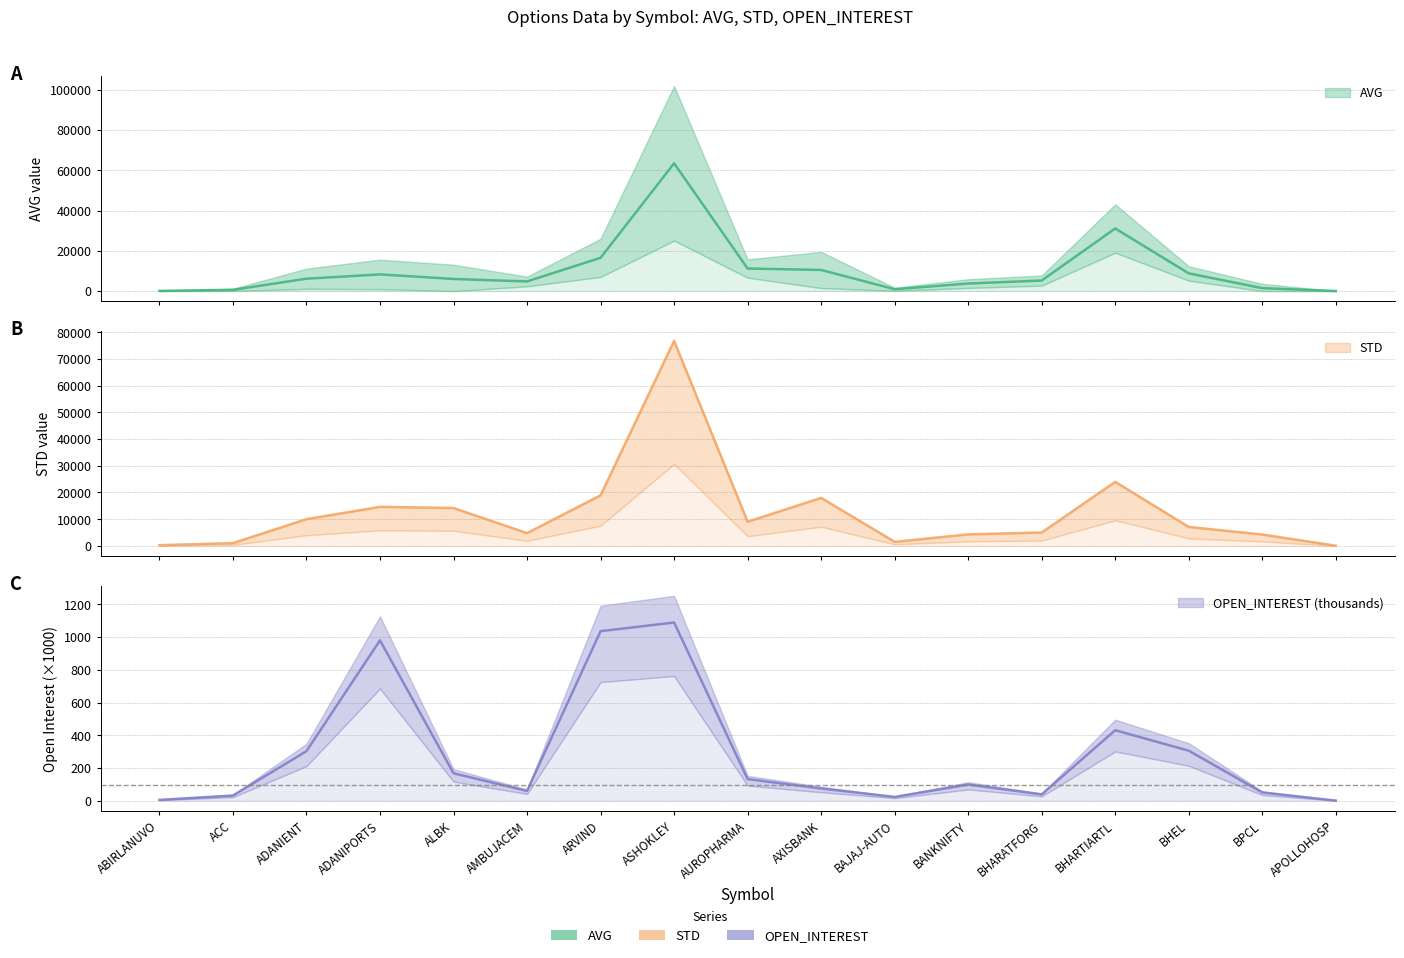

At which category is the sum across all series the highest?

ASHOKLEY